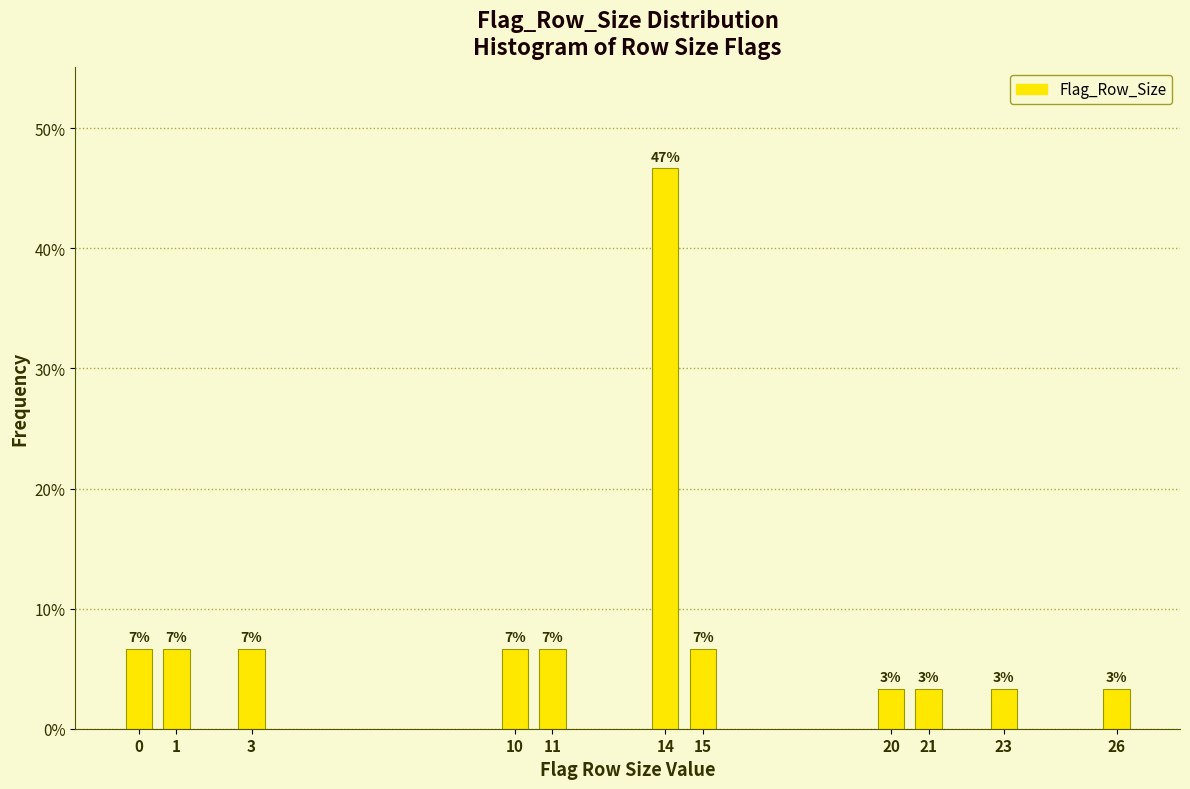

How many bars are there in total?

11